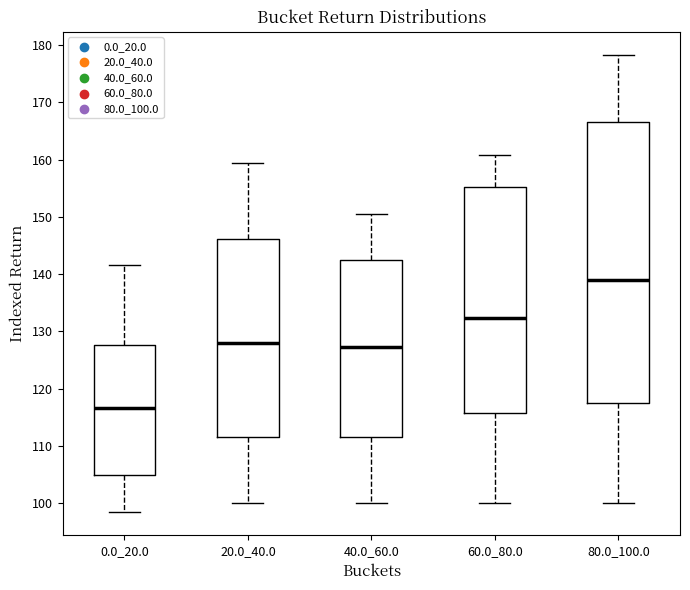

Comparing the boxes themselves (not the whiskers), which one is the tallest?

80.0_100.0